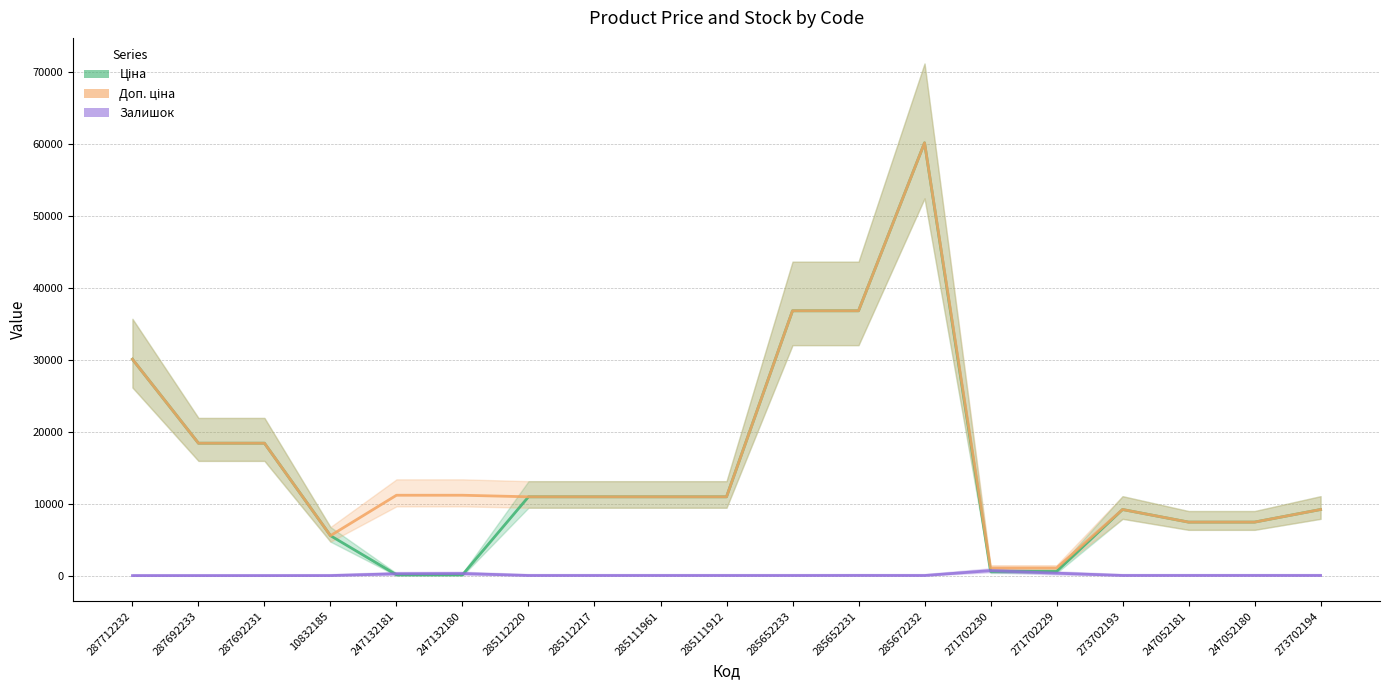

In Залишок, how many points are higher than both neighbors (excluding endpoints)?

4